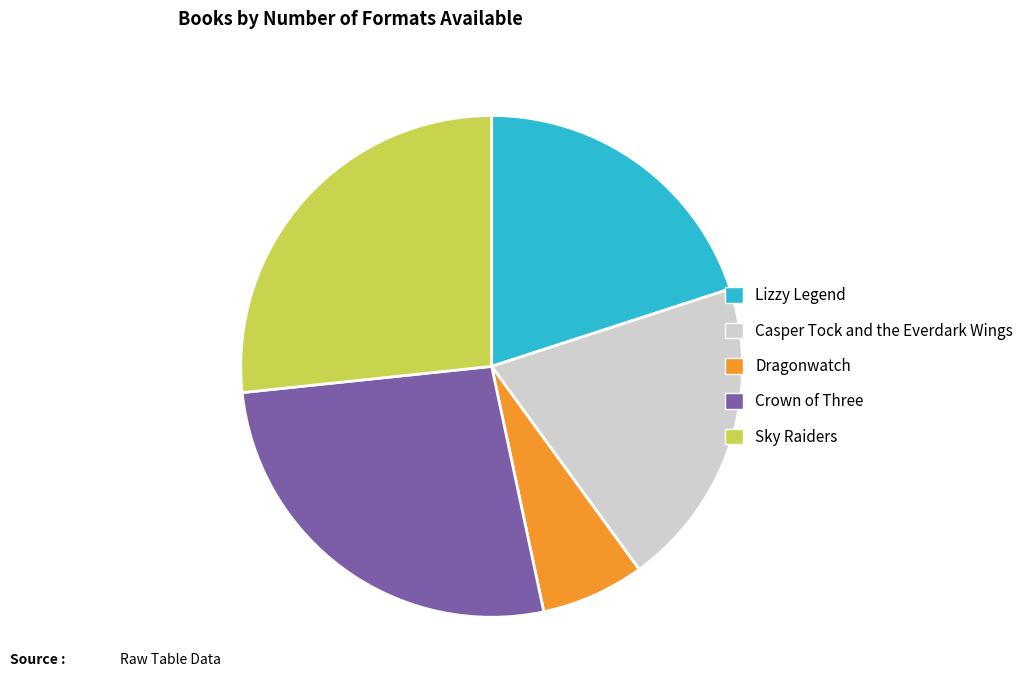

What is the ratio of the value at Crown of Three to the value at Lizzy Legend?

1.3